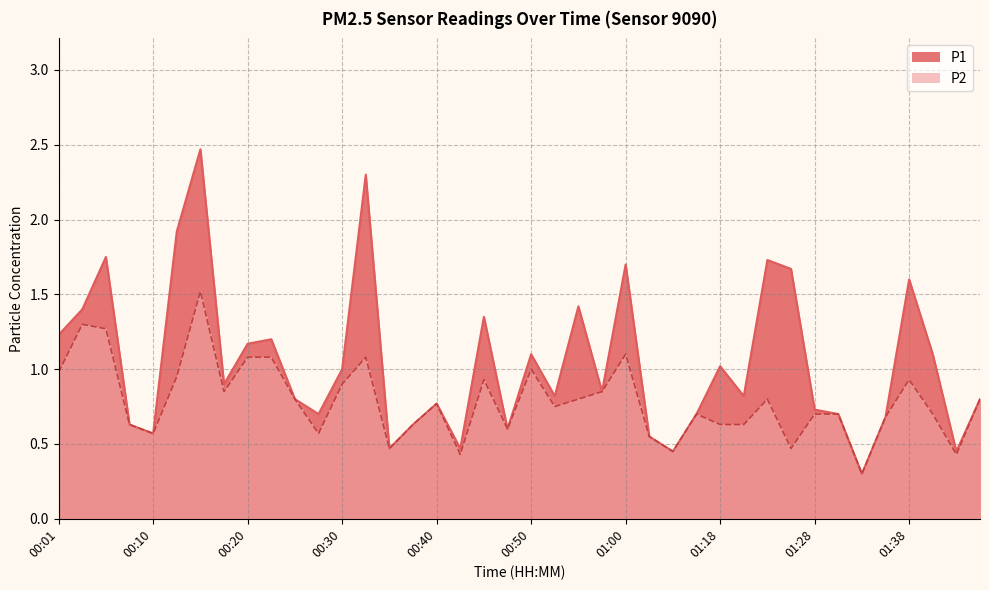

True or false: P1 has a value of 1.0 at 00:30.

True